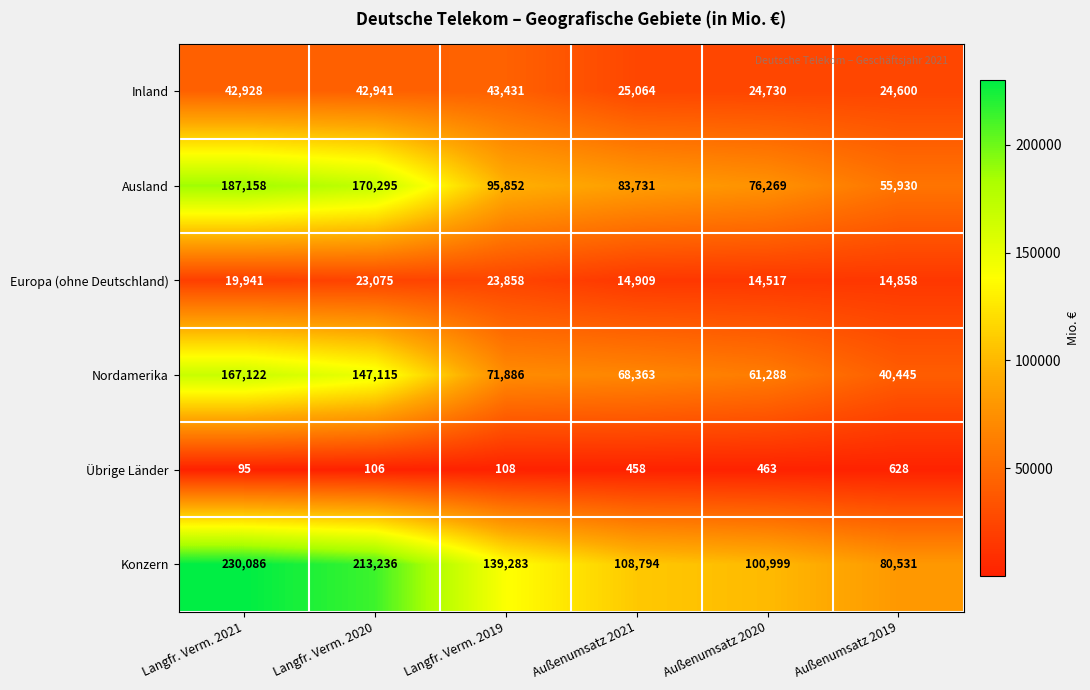

Which label corresponds to the largest value in the chart?

Langfr. Verm. 2021